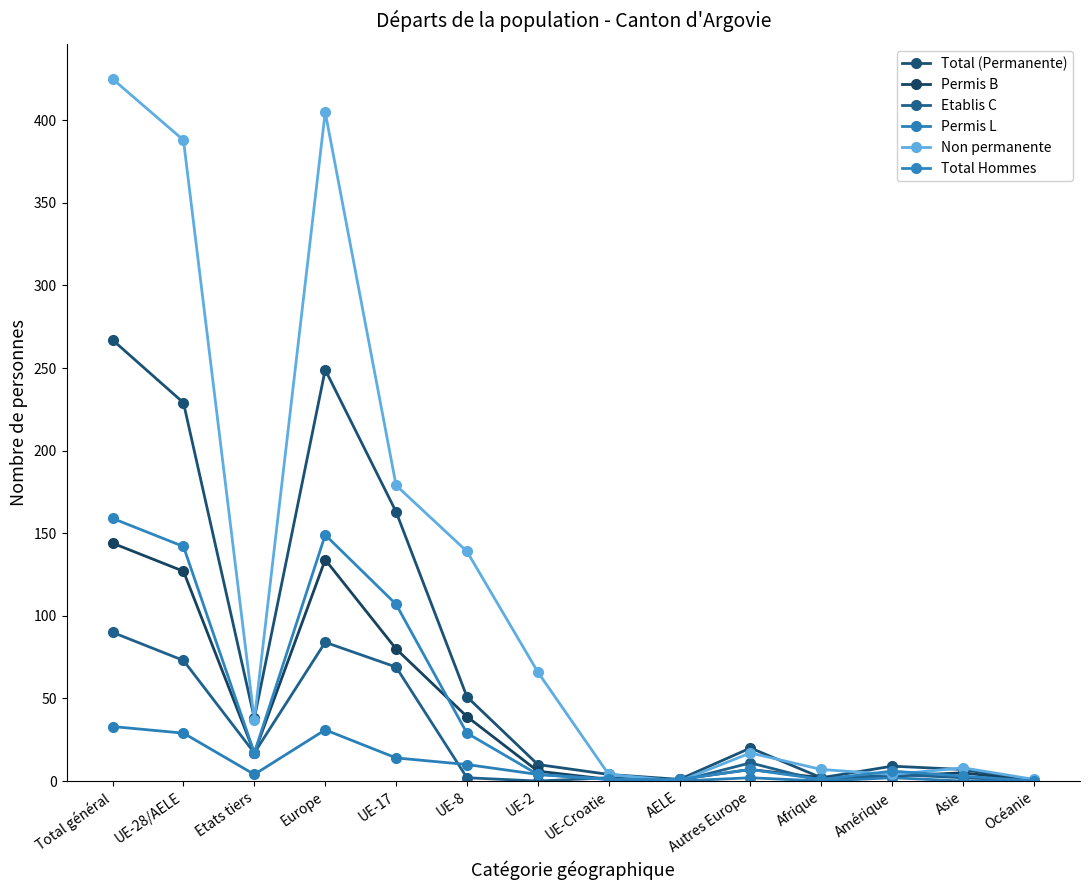

True or false: Non permanente has more than 1 points higher than both neighbors.

True